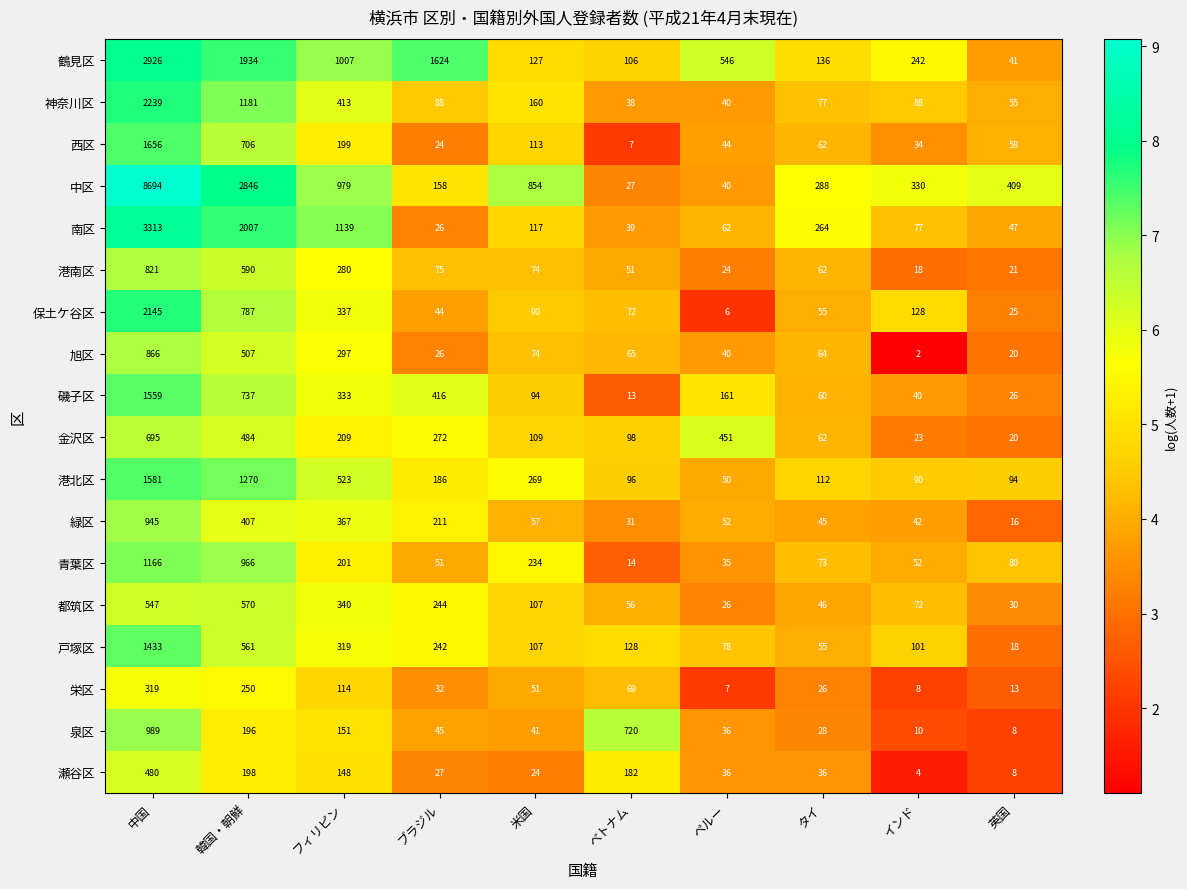

Which series has the largest total across all categories?

中区